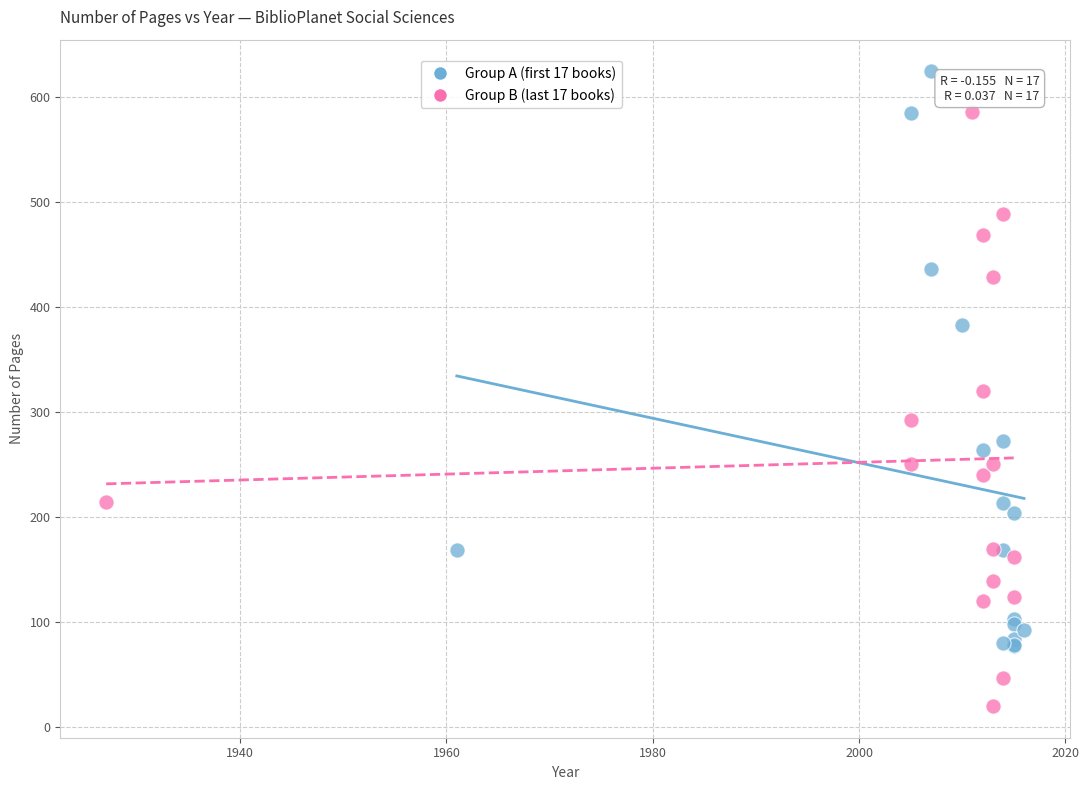

Which series contains the highest Y value?

Group A (first 17 books)